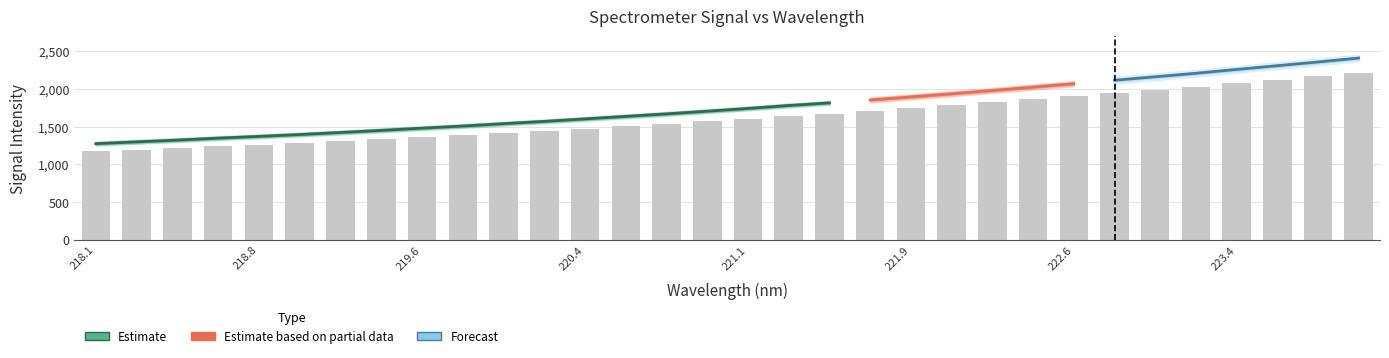

What is the label of the 21st bar from the left?

221.9